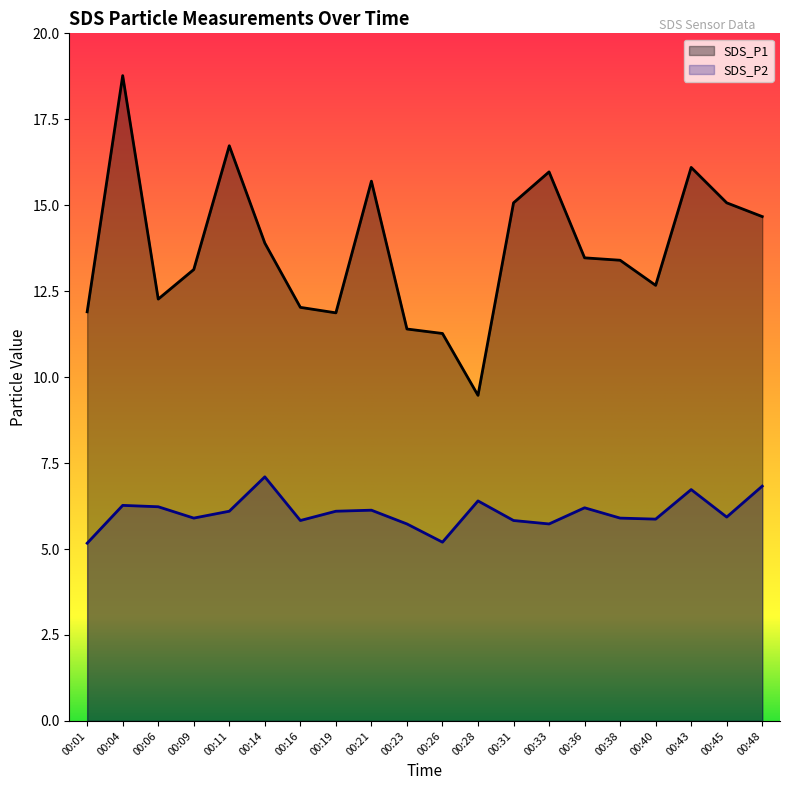

At which category does the chart reach its minimum across all series?

00:01